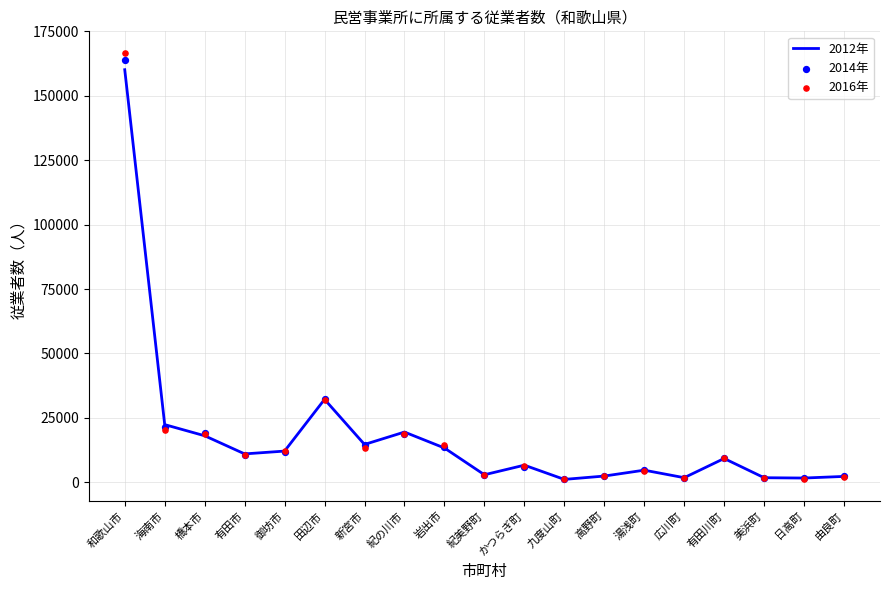

Which series has the largest total across all categories?

2014年